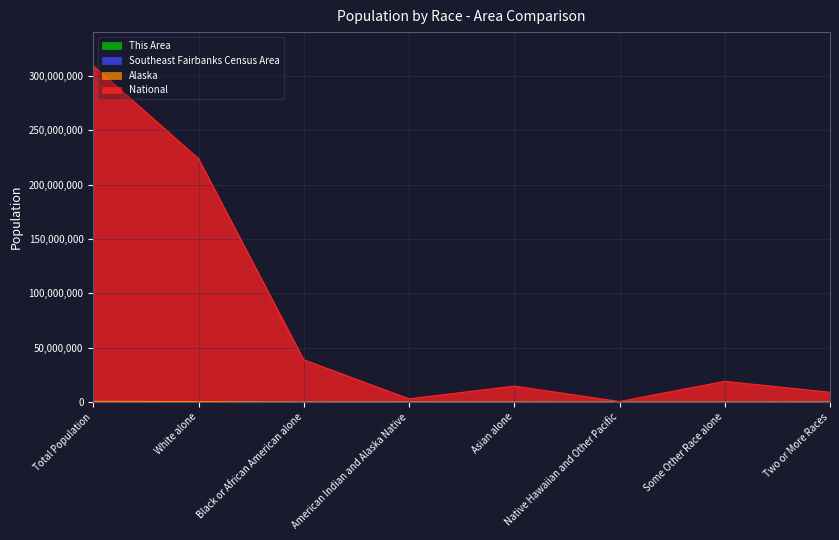

At which category does the chart reach its minimum across all series?

Native Hawaiian and Other Pacific